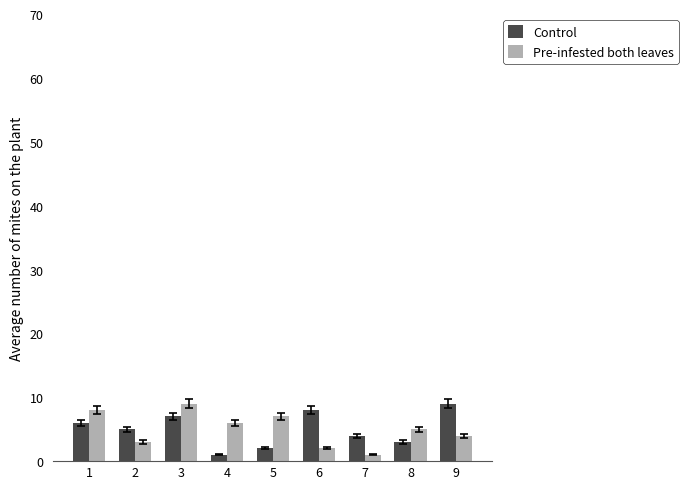

The Pre-infested both leaves series shows 6 at 4. True or false?

True